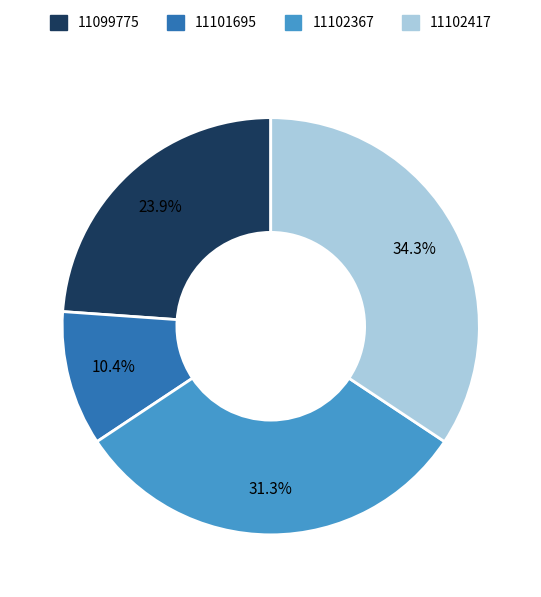

What portion of the pie excludes 11101695?

89.6%